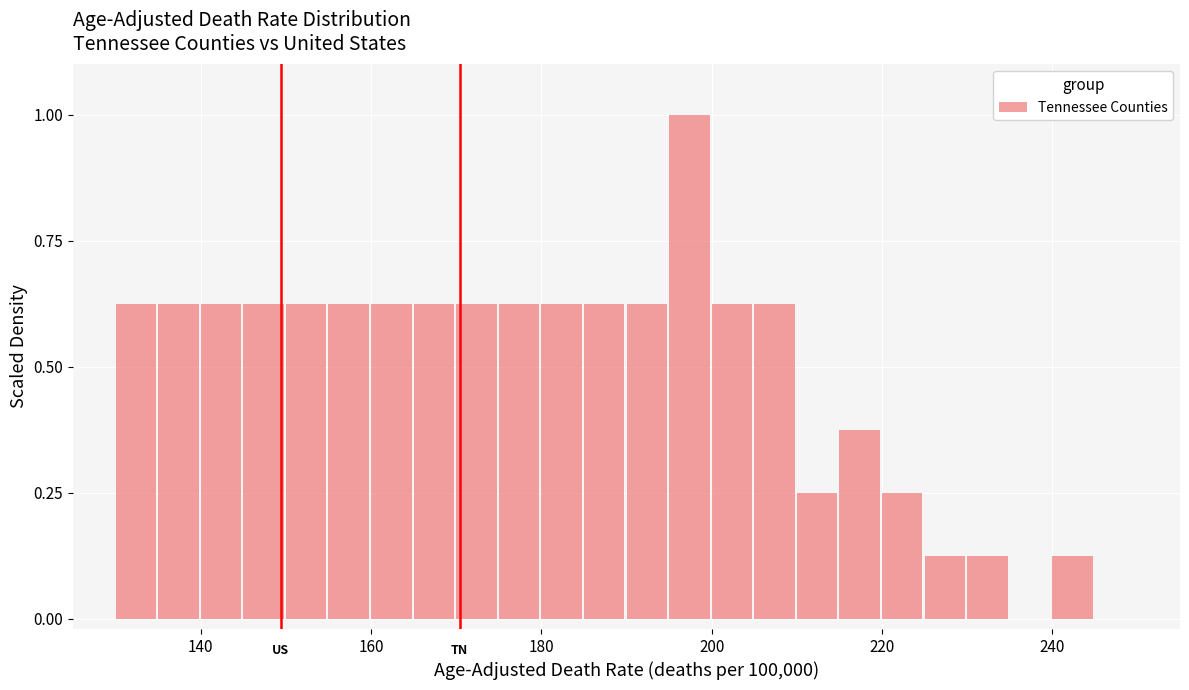

Read against the x-axis, roughly where is the centre of the tallest bar?

198